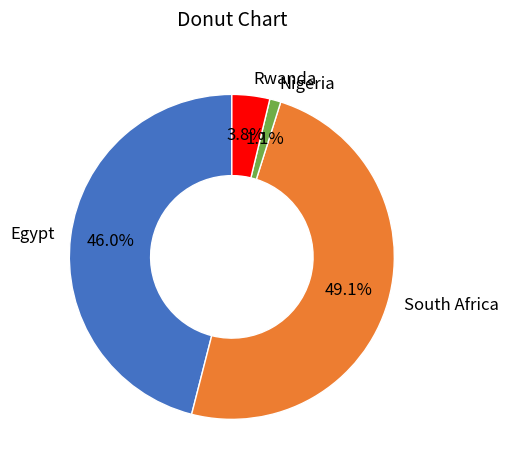

What percentage do Nigeria and South Africa together represent?

50.2%